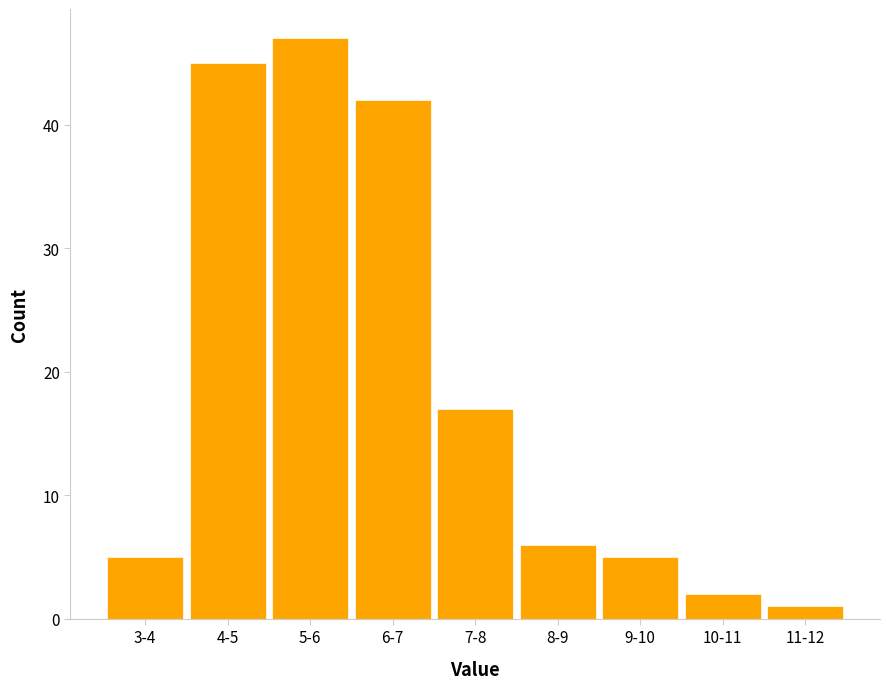

Reading left to right, transcribe all the data shown in this chart.

5	45	47	42	17	6	5	2	1